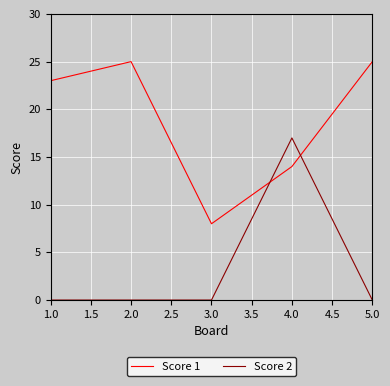

What is the difference between the maximum and second lowest values in the Score 1 series?

11